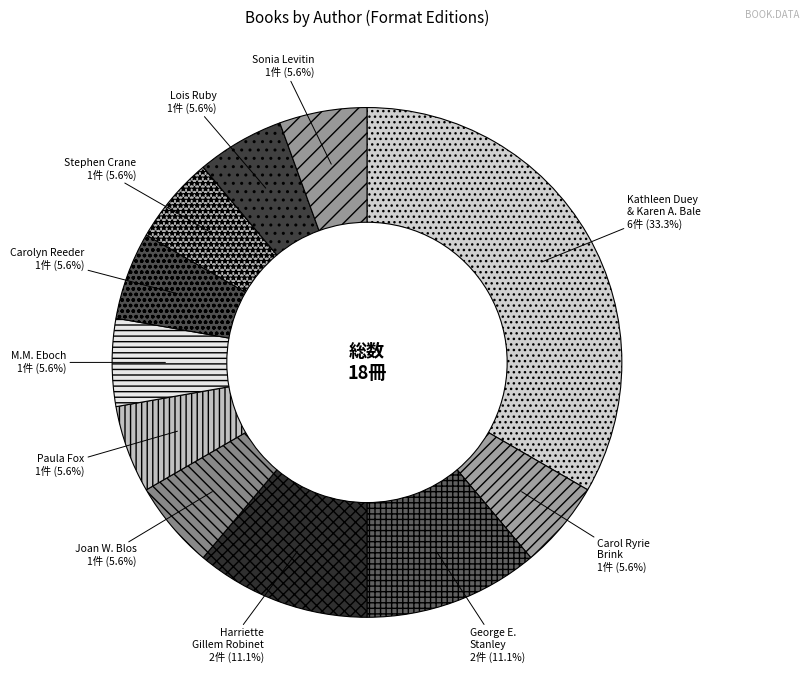

To the nearest percent, what is the difference between the largest and smallest slice percentages?

28%